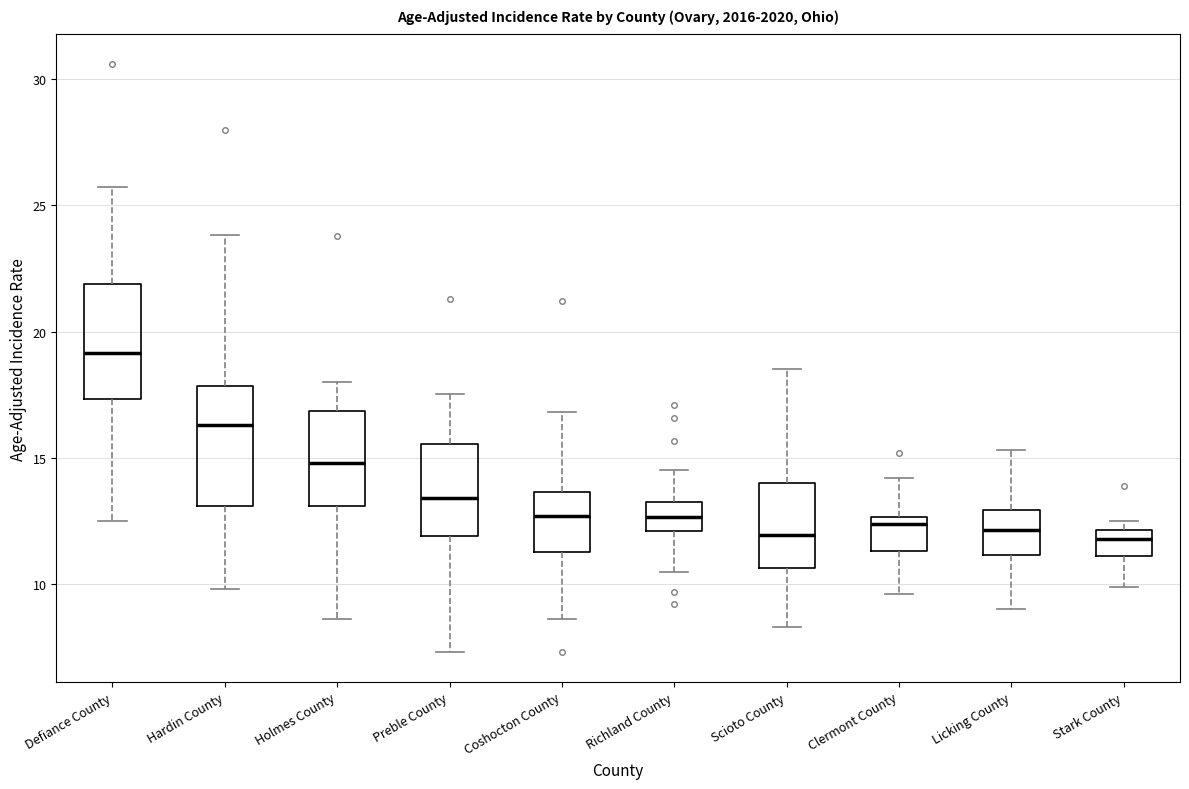

Reading left to right, read every box against the y-axis: the position of its median line, the range the box covers, and the ends of its whiskers. The values are not printed on the chart, so give them approximately, as read against the axis.

Defiance County: median 19.0, box 17.5 to 22.0, whiskers 12.5 to 25.5
Hardin County: median 16.5, box 13.0 to 18.0, whiskers 10.0 to 24.0
Holmes County: median 15.0, box 13.0 to 17.0, whiskers 8.5 to 18.0
Preble County: median 13.5, box 12.0 to 15.5, whiskers 7.5 to 17.5
Coshocton County: median 12.5, box 11.5 to 13.5, whiskers 8.5 to 17.0
Richland County: median 12.5, box 12.0 to 13.5, whiskers 10.5 to 14.5
Scioto County: median 12.0, box 10.5 to 14.0, whiskers 8.5 to 18.5
Clermont County: median 12.5 (just below the box's upper edge), box 11.5 to 12.5, whiskers 9.5 to 14.0
Licking County: median 12.0, box 11.0 to 13.0, whiskers 9.0 to 15.5
Stark County: median 12.0 (just below the box's upper edge), box 11.0 to 12.0, whiskers 10.0 to 12.5